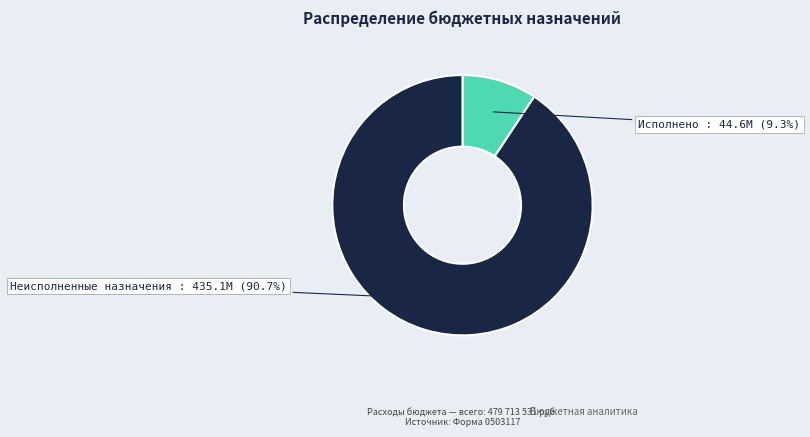

Is there any slice that represents more than half of the pie?

Yes